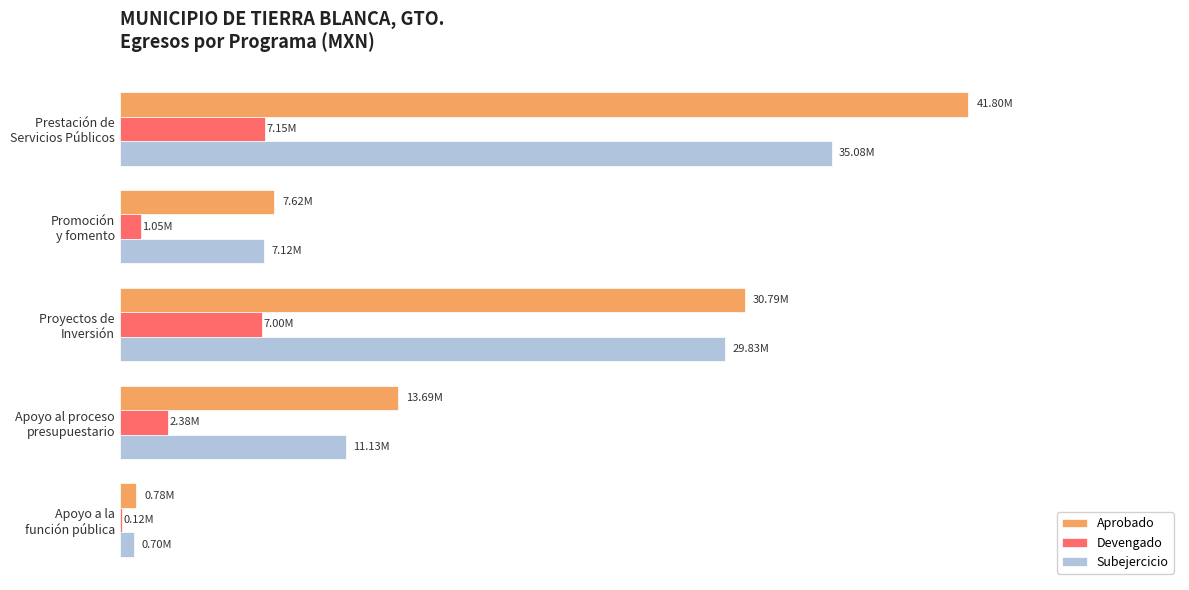

What is the sum of all Aprobado values?

94673000.0